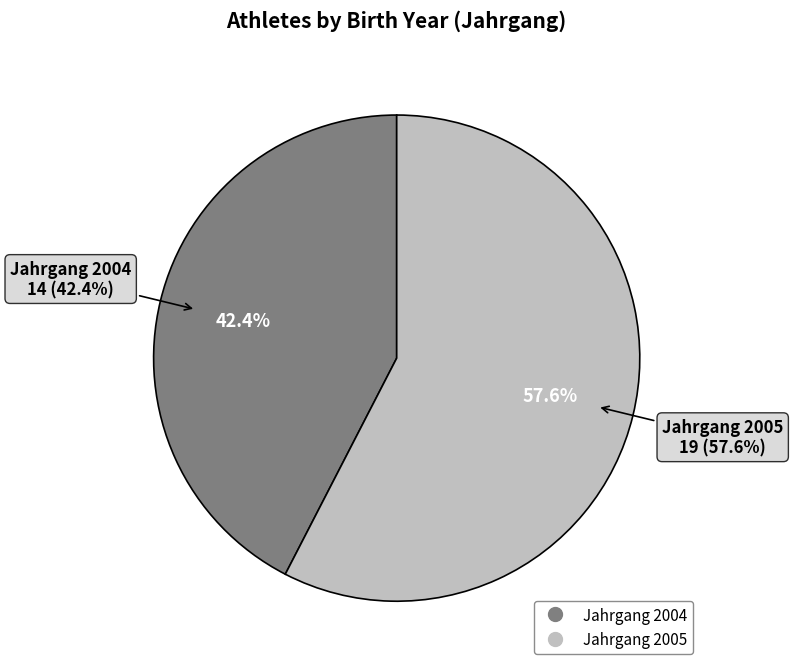

What percentage do 2004 and 2005 together represent?

100.0%